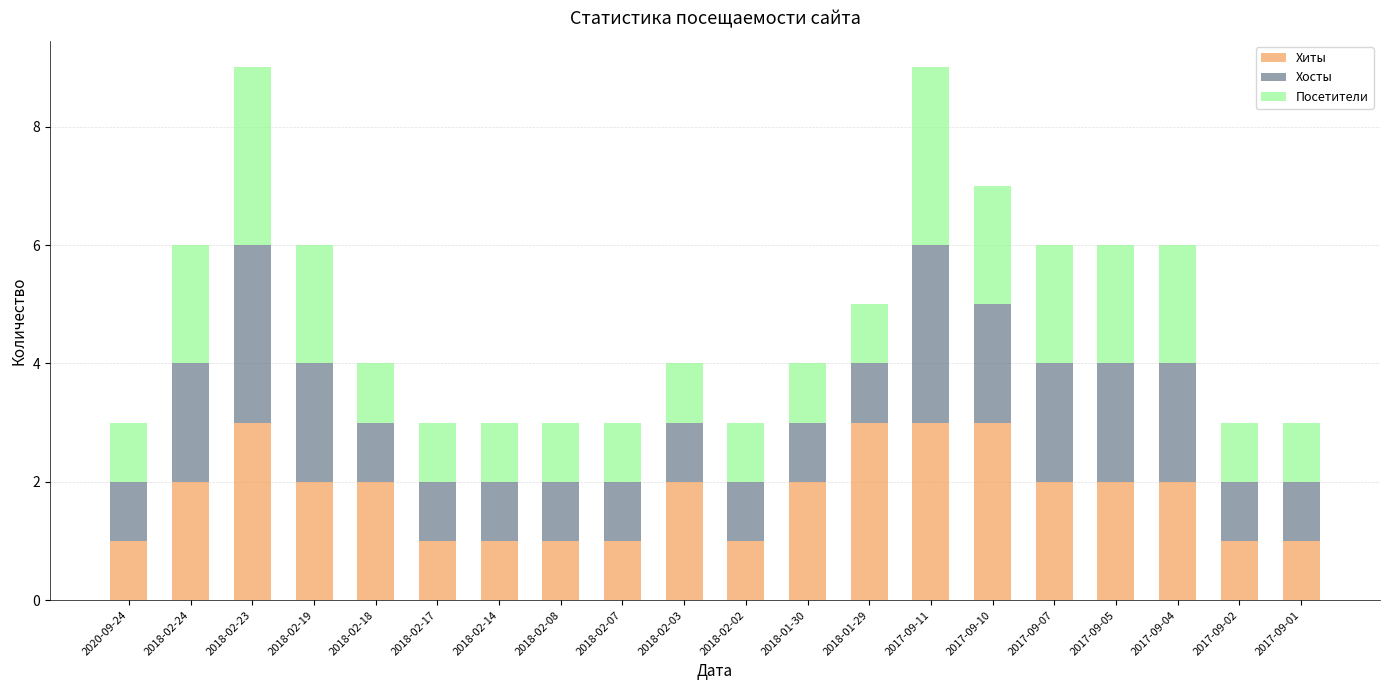

Count the Хиты values in the range 1 to 2.

16